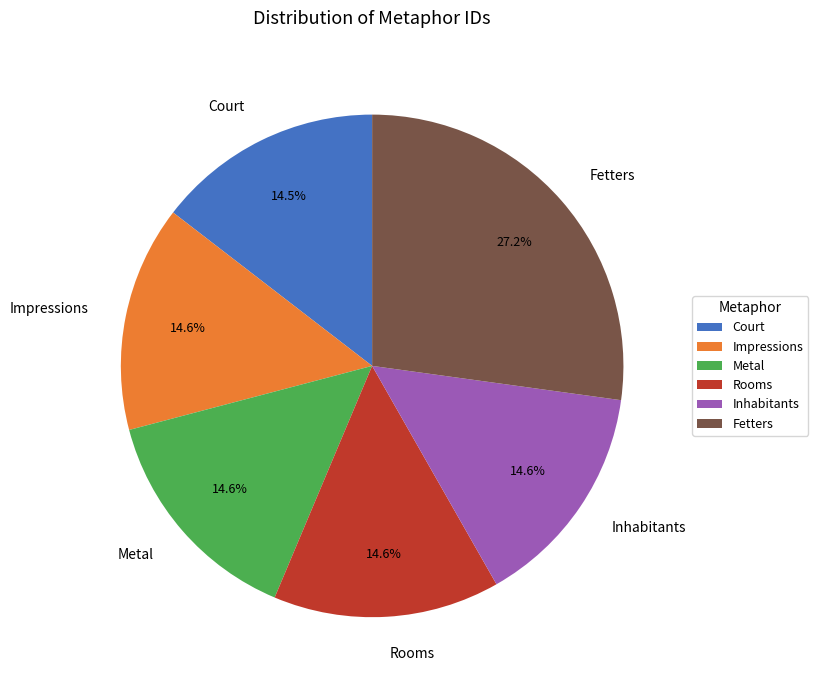

What percentage is the Impressions slice, to the nearest percent?

15%